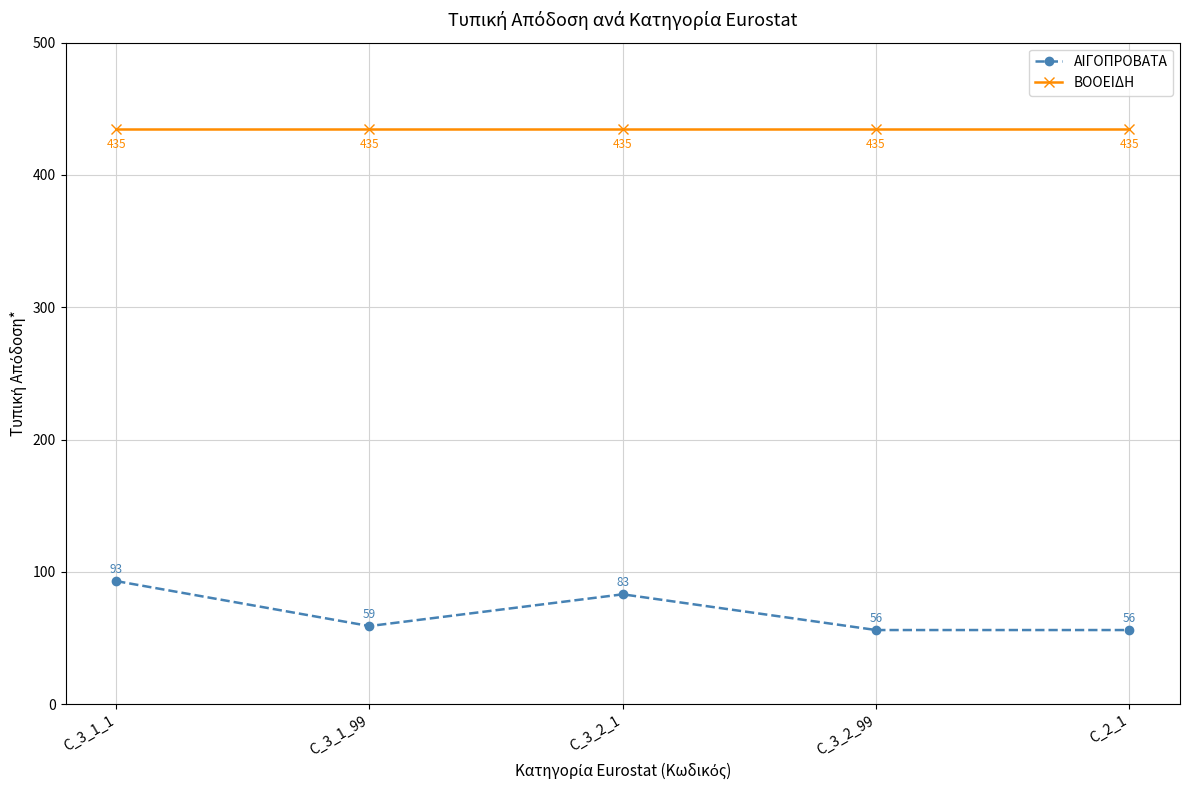

The value of ΒΟΟΕΙΔΗ at C_3_2_99 is 771. True or false?

False